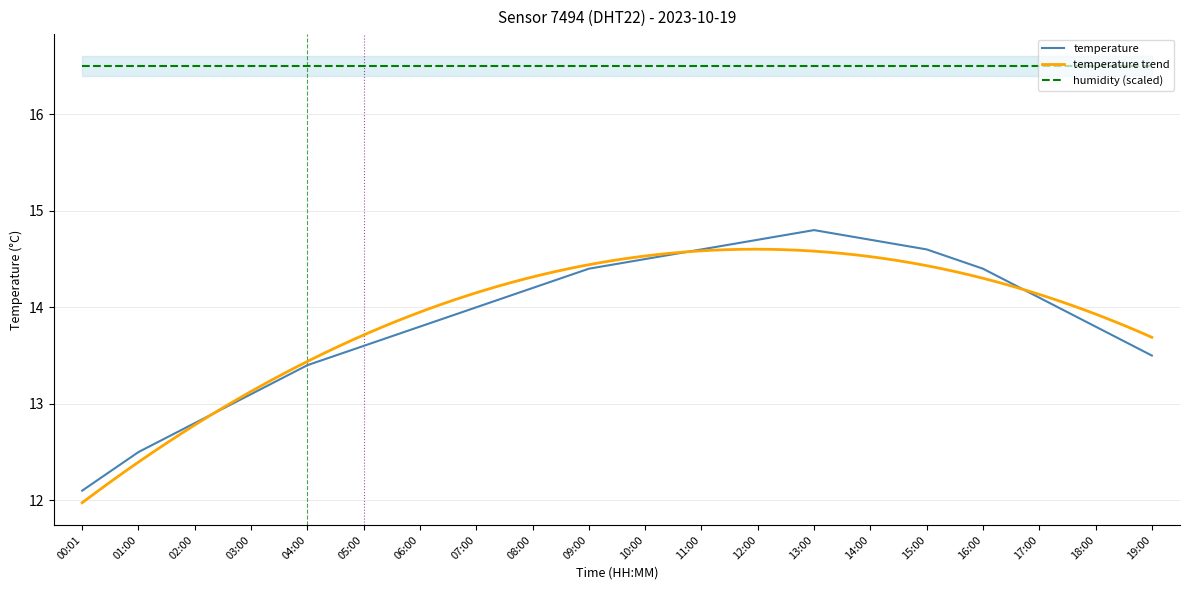

Where is the first local maximum?

13:00